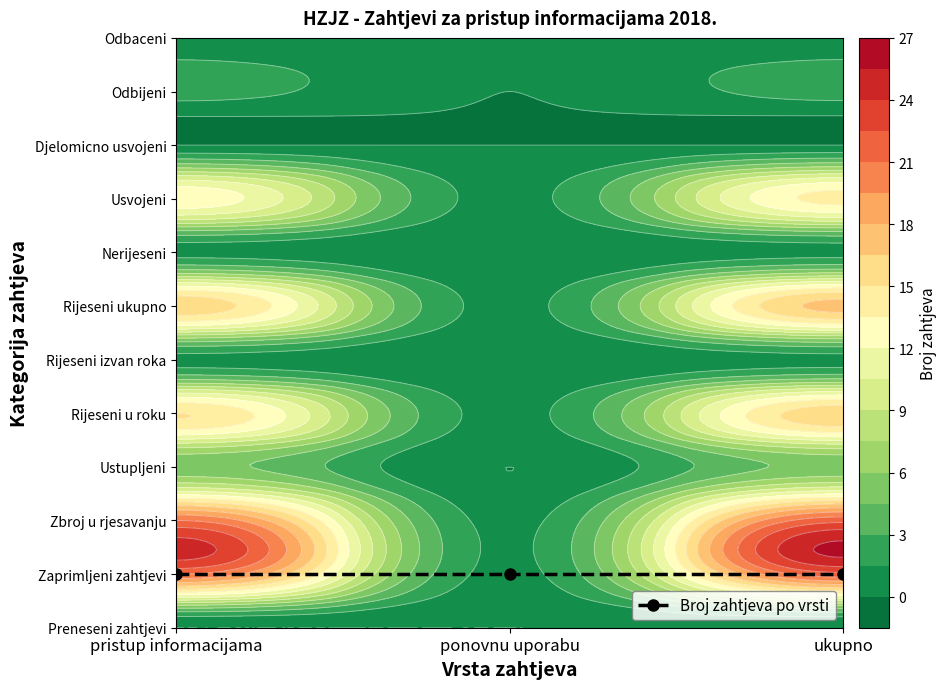

How many positive values does the Usvojeni zahtjevi series have?

2